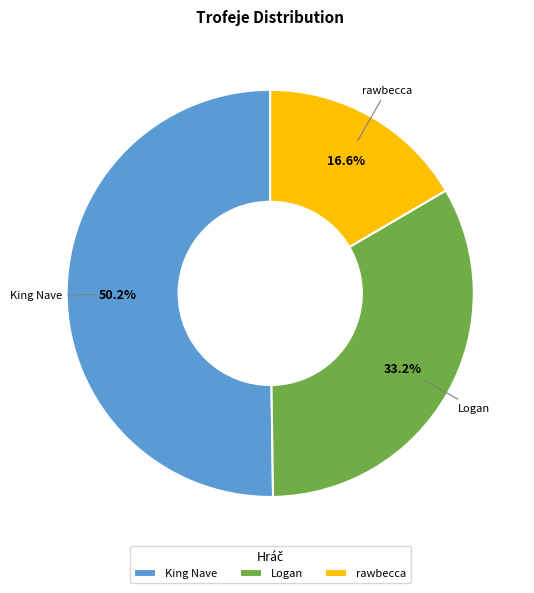

The Logan slice represents 47% of the pie. True or false?

False